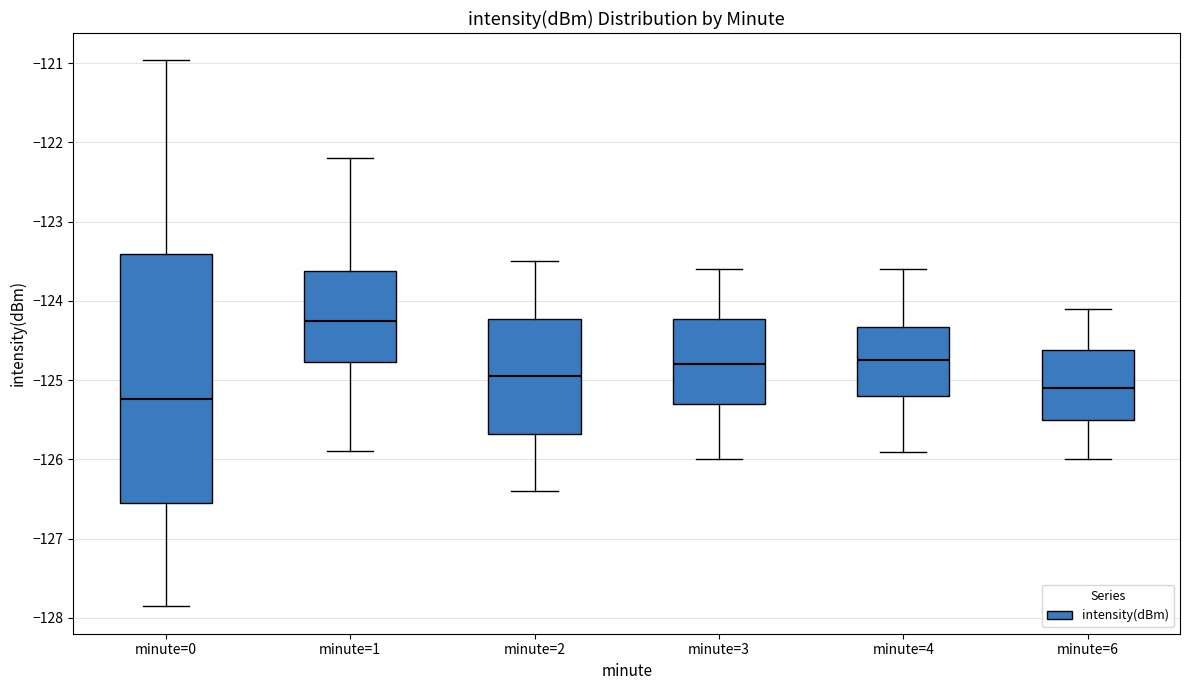

Reading left to right, read every box against the y-axis: the position of its median line, the range the box covers, and the ends of its whiskers. The values are not printed on the chart, so give them approximately, as read against the axis.

minute=0: median -125.2, box -126.6 to -123.4, whiskers -127.9 to -121.0
minute=1: median -124.2, box -124.8 to -123.6, whiskers -125.9 to -122.2
minute=2: median -124.9, box -125.7 to -124.2, whiskers -126.4 to -123.5
minute=3: median -124.8, box -125.3 to -124.2, whiskers -126.0 to -123.6
minute=4: median -124.7, box -125.2 to -124.3, whiskers -125.9 to -123.6
minute=6: median -125.1, box -125.5 to -124.6, whiskers -126.0 to -124.1